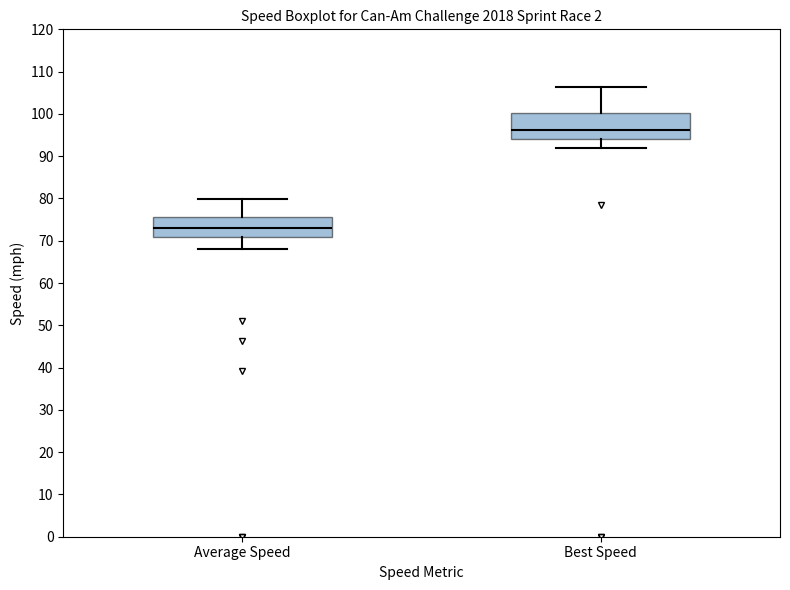

Where is the lower edge of the box for Average Speed on the y-axis? The values are not printed on the chart, so give them approximately, as read against the axis.

71